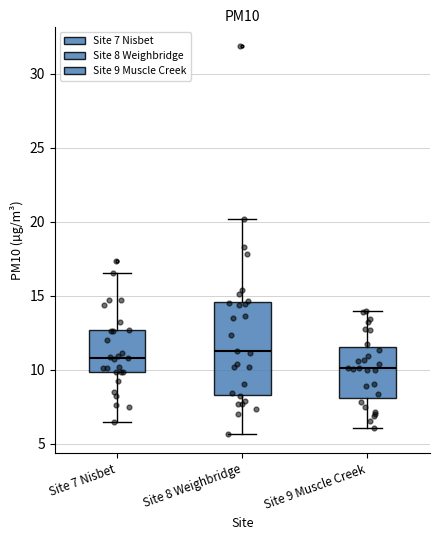

Which box is the tallest, from its lower edge to its upper edge?

Site 8 Weighbridge